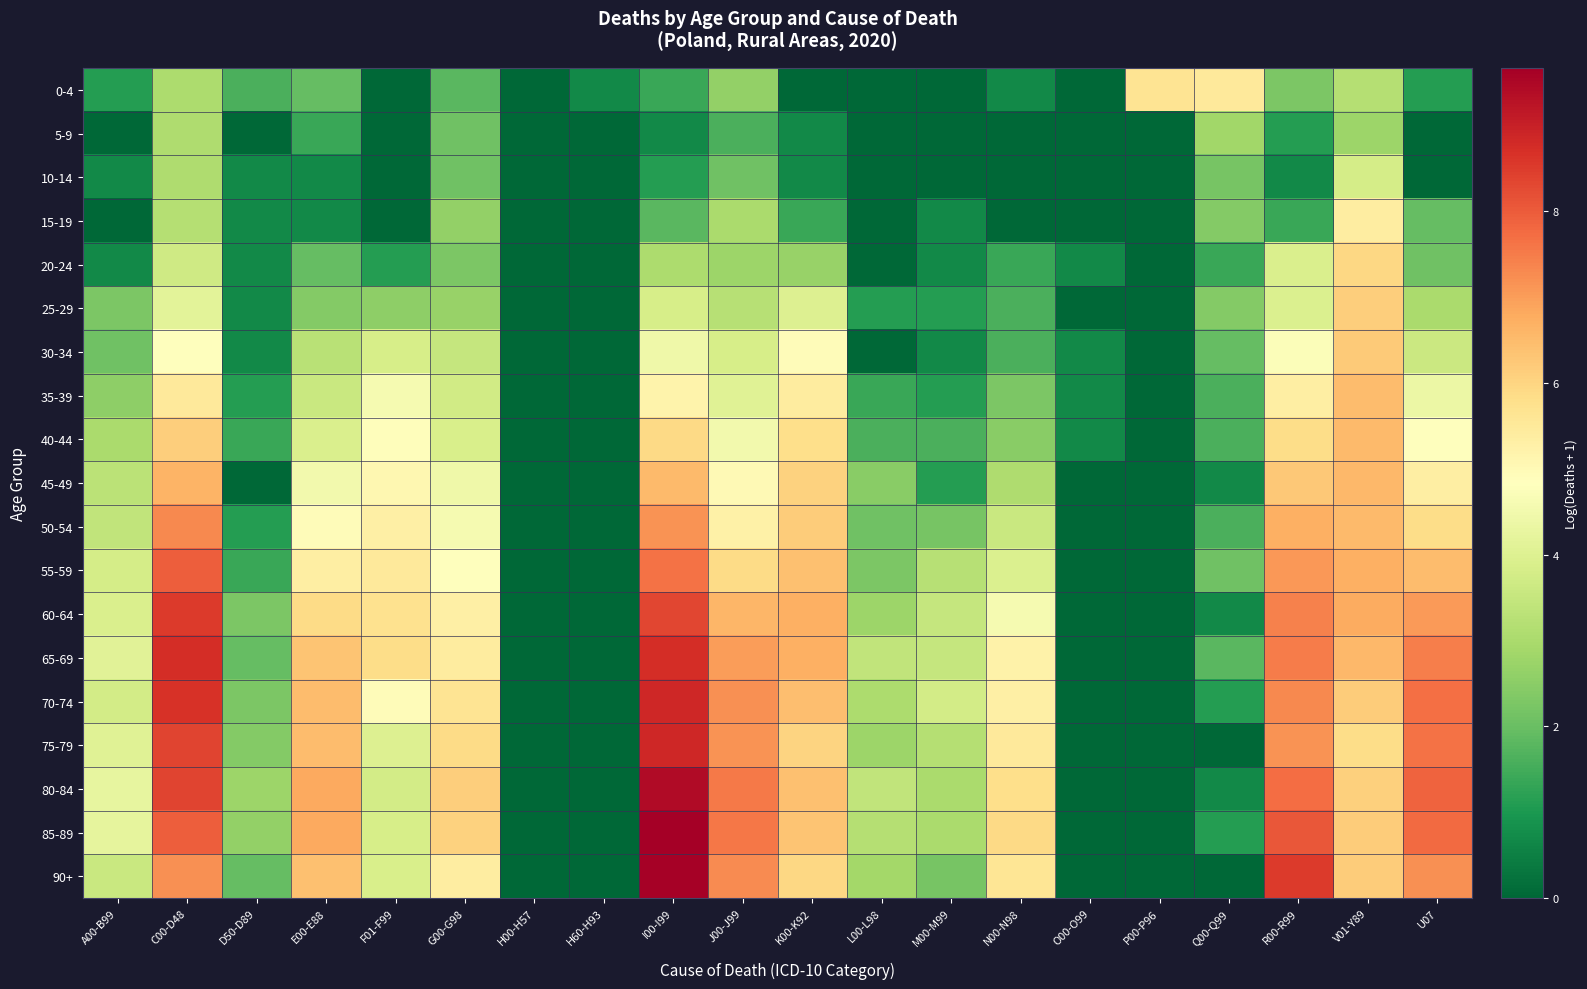

Which series has the widest spread of values?

85-89